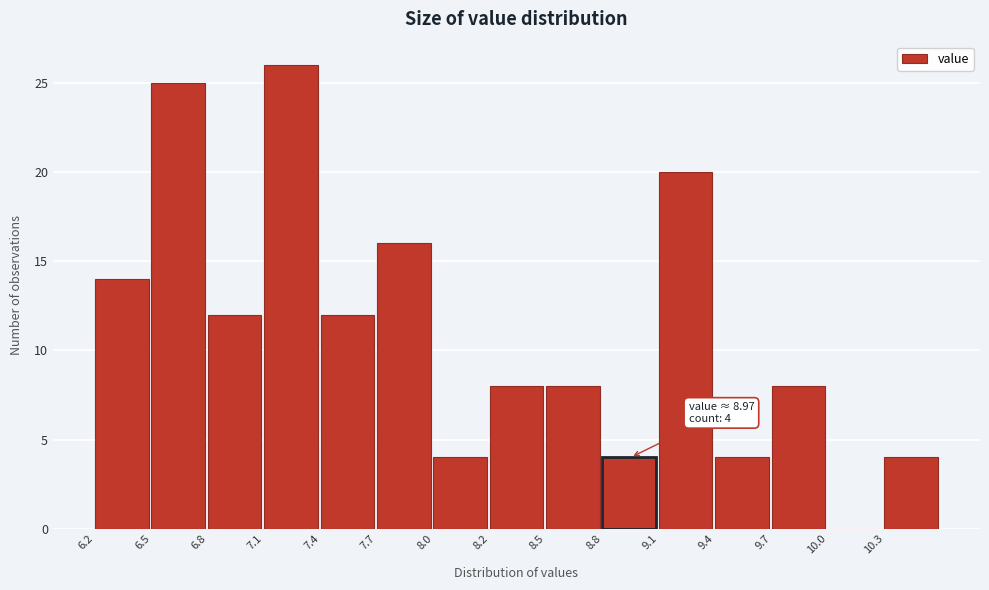

Which range on the x-axis has the tallest bar?

7.10 to 7.35